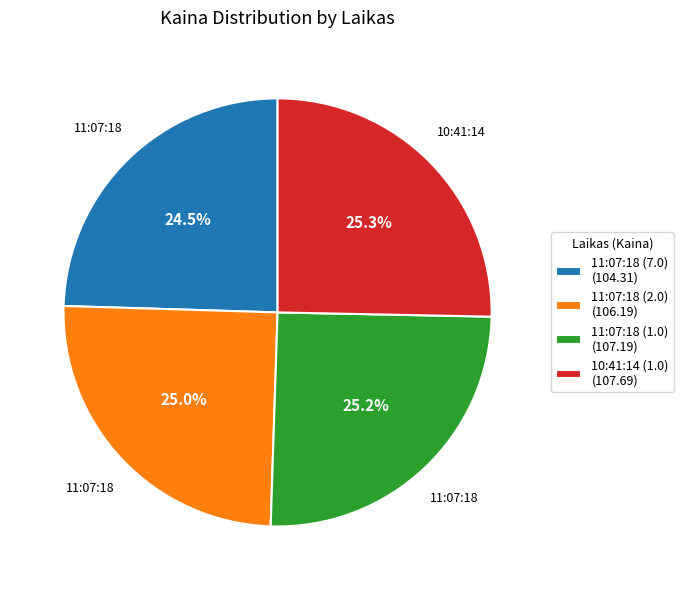

Count the number of slices in the pie.

4